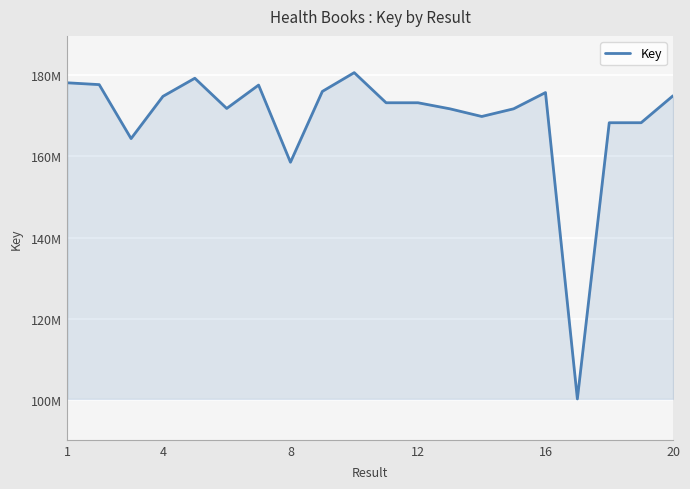

Reading right to left, list all the values displayed in this chart.

174800718	168188153	168185788	100359753	175595143	171603357	169720755	171605012	173090496	173090032	180485895	175874903	158481486	177430267	171695442	179111680	174666408	164293313	177544217	177991657